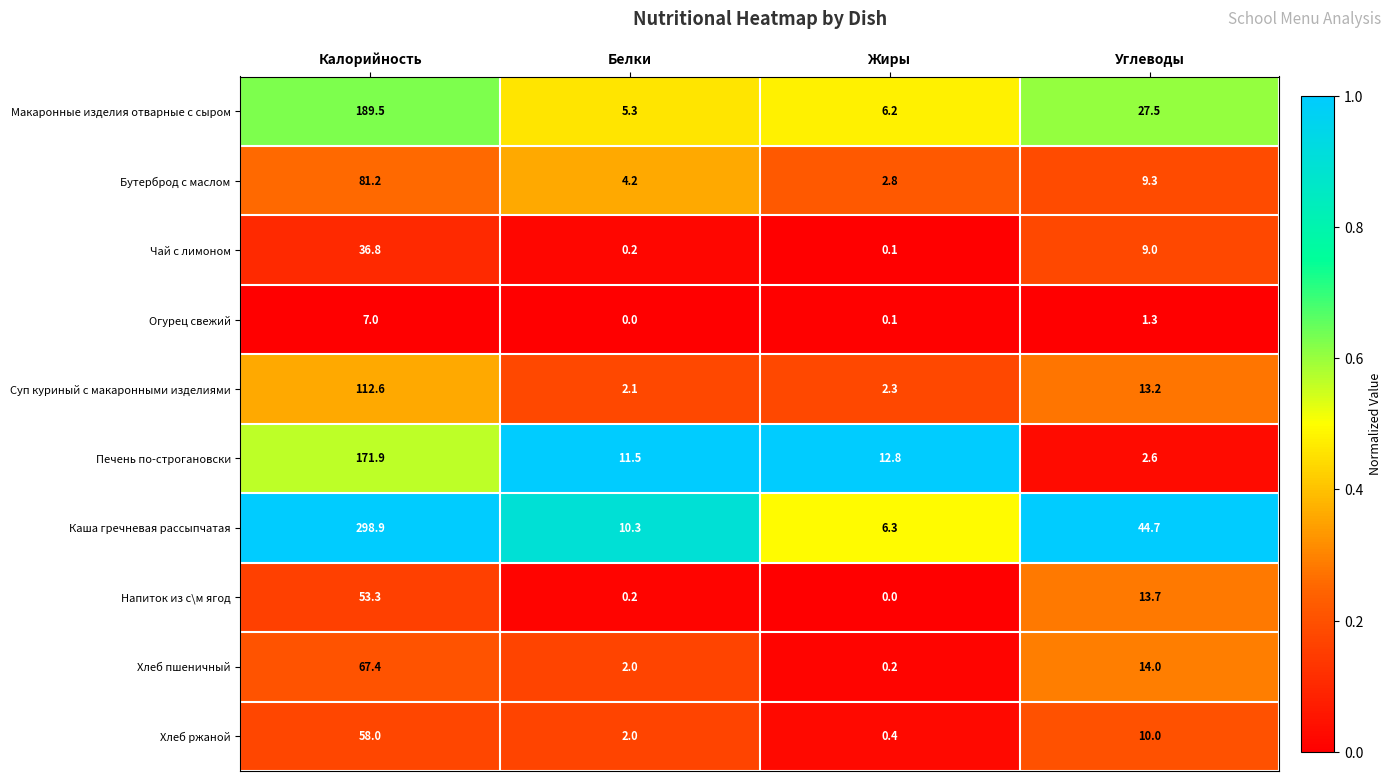

Rank the categories by Суп куриный с макаронными изделиями value from lowest to highest.

Белки, Жиры, Углеводы, Калорийность